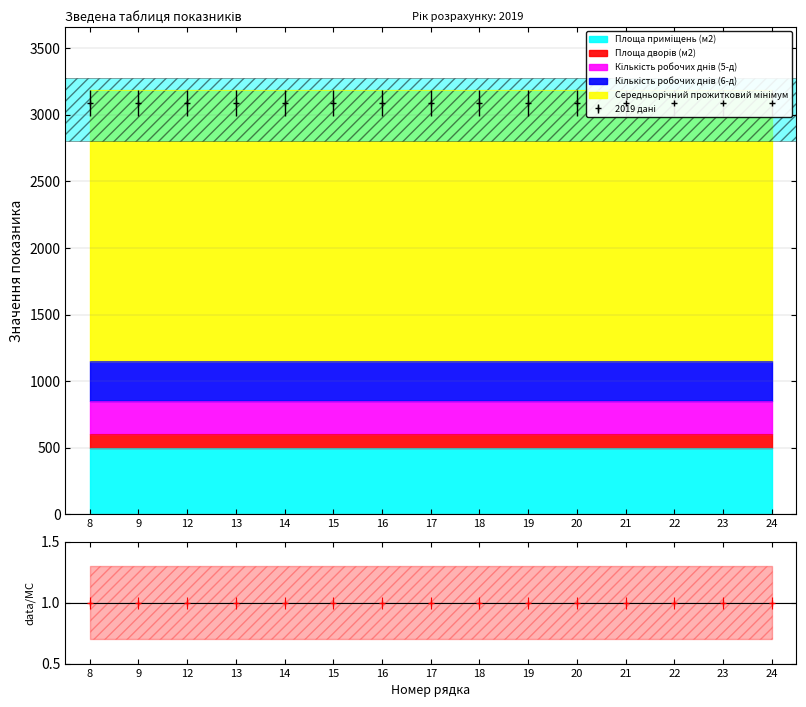

Which has a higher value, 23 or 15?

23